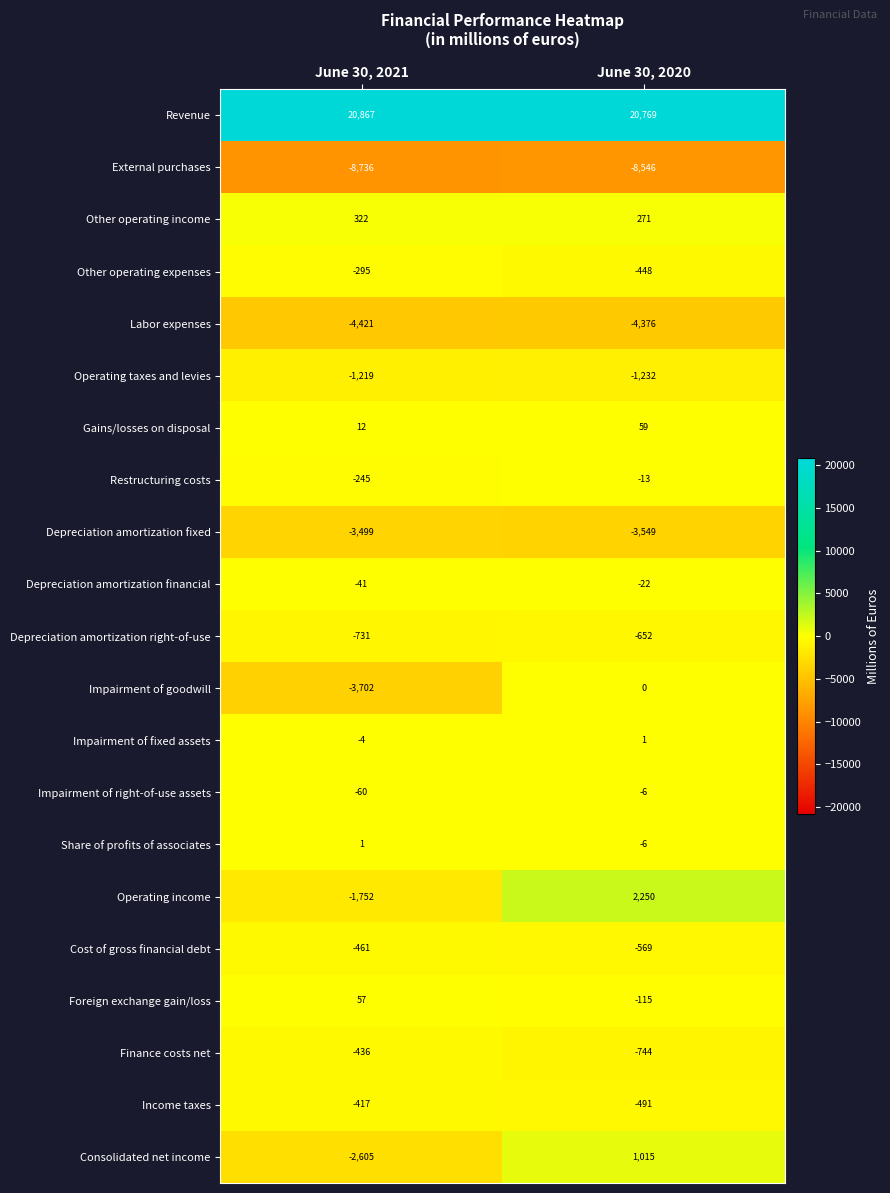

What is the approximate value of Finance costs net at June 30, 2021, to the nearest 50?

-450